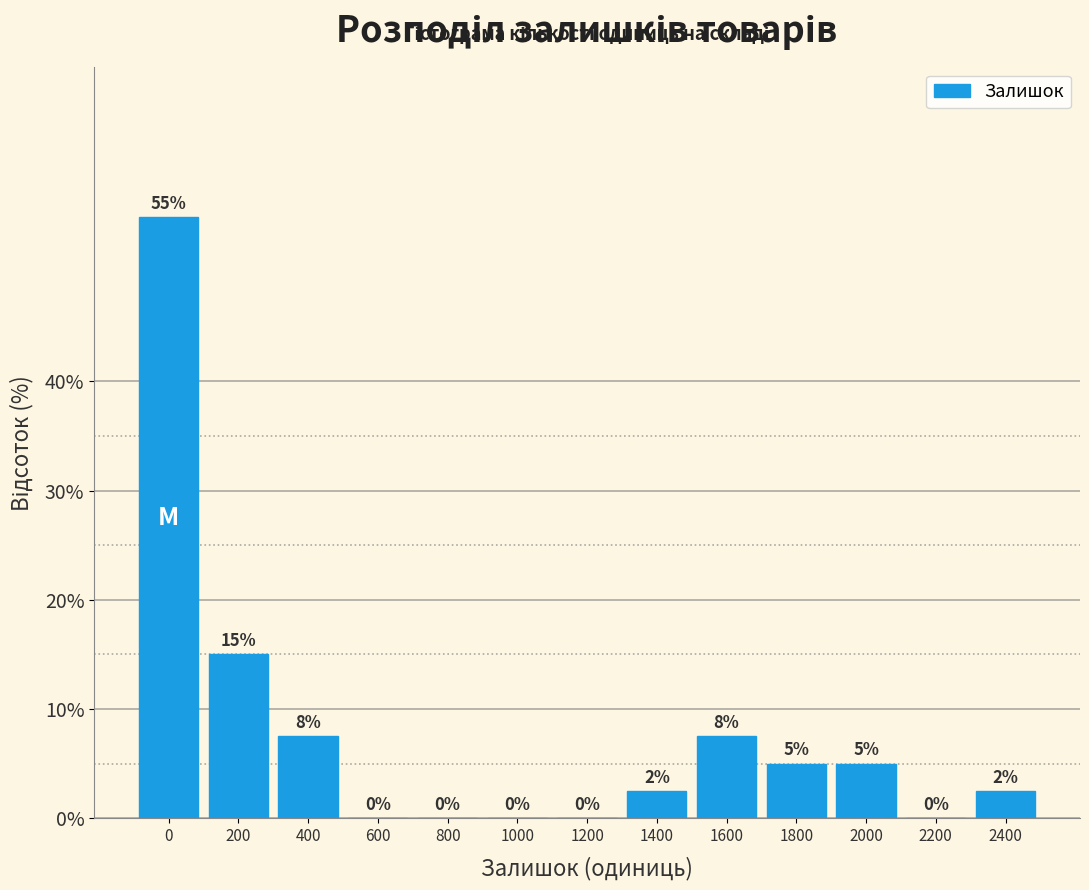

At which label is the value closest to 27?

200